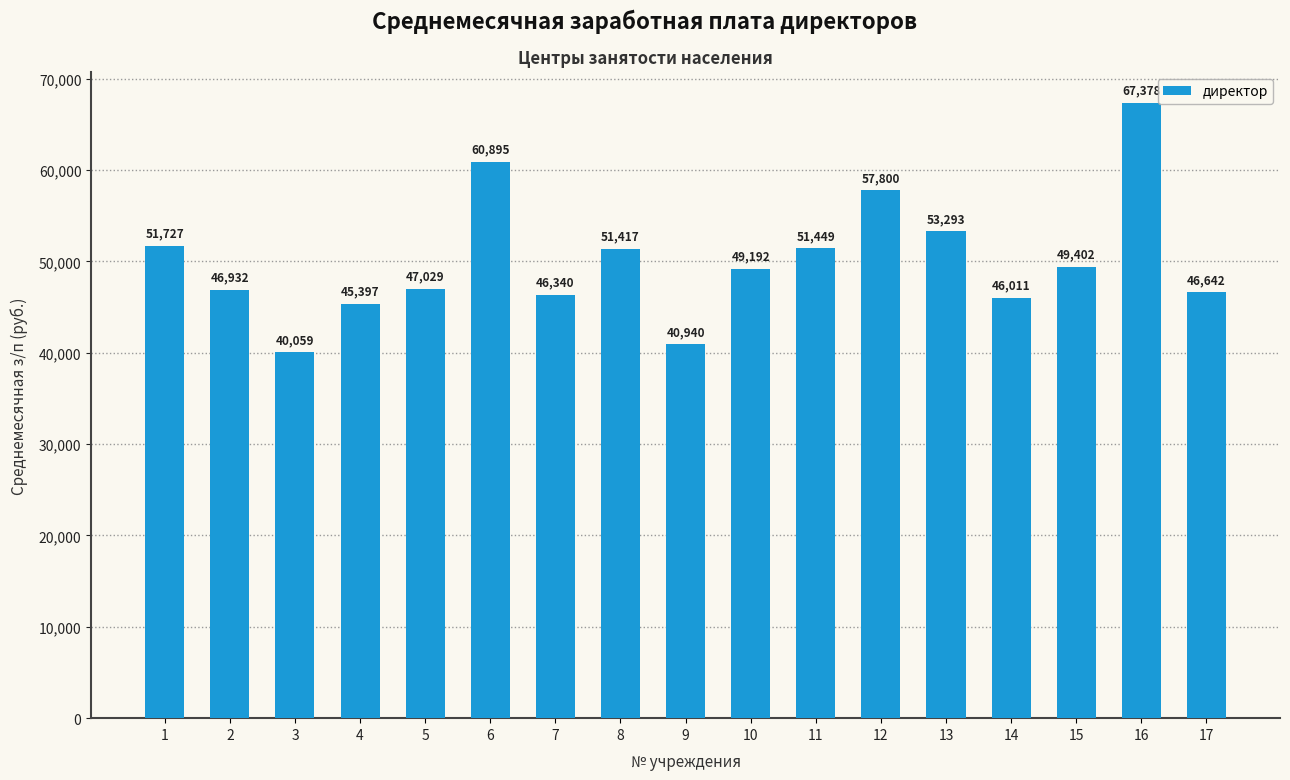

Which has a higher value, 1 or 9?

1